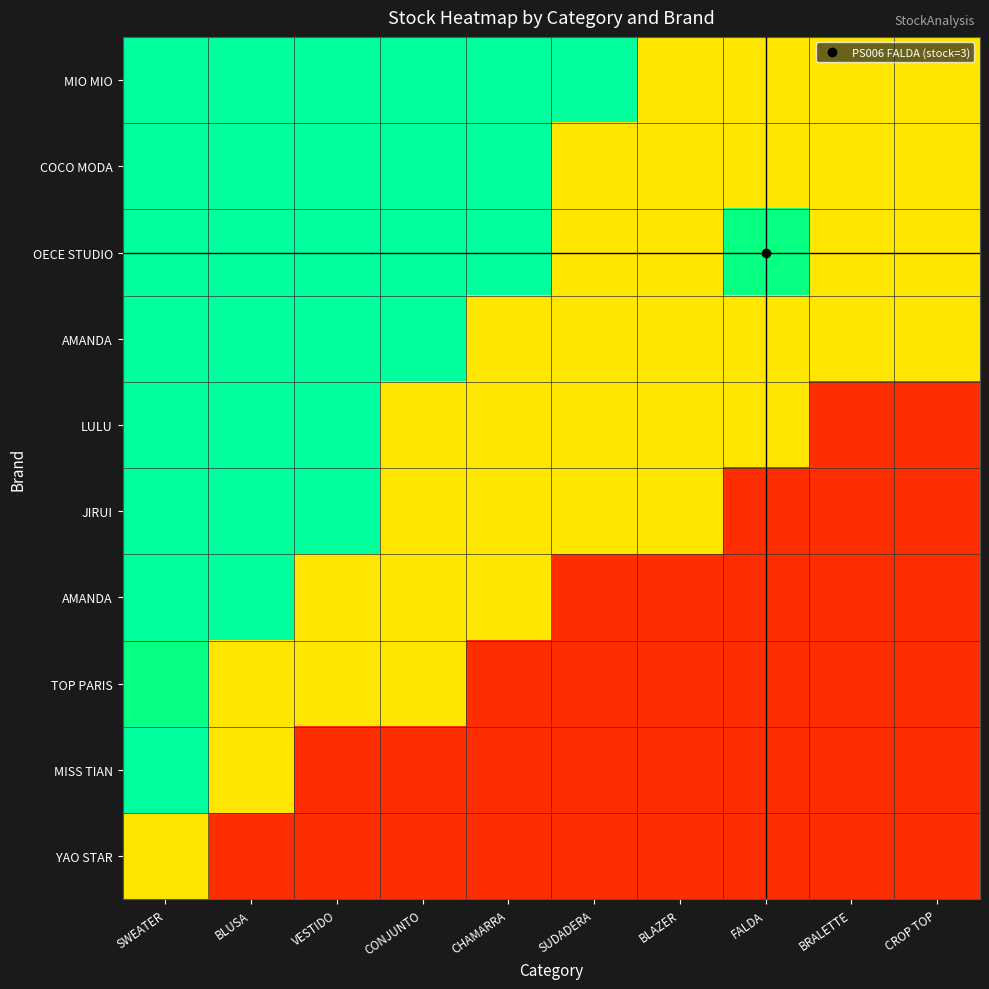

At which category is the sum across all series the highest?

SWEATER